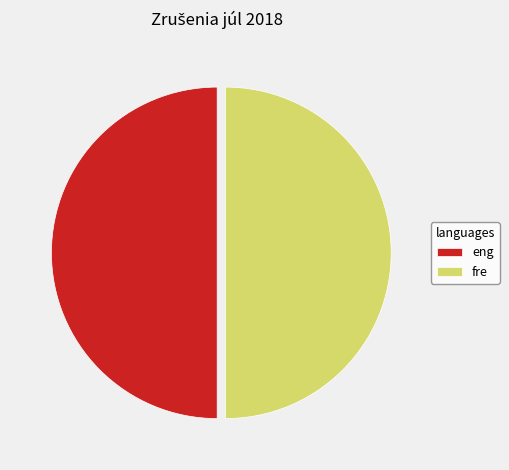

Approximately how many times larger is the value at eng compared to fre?

1.0